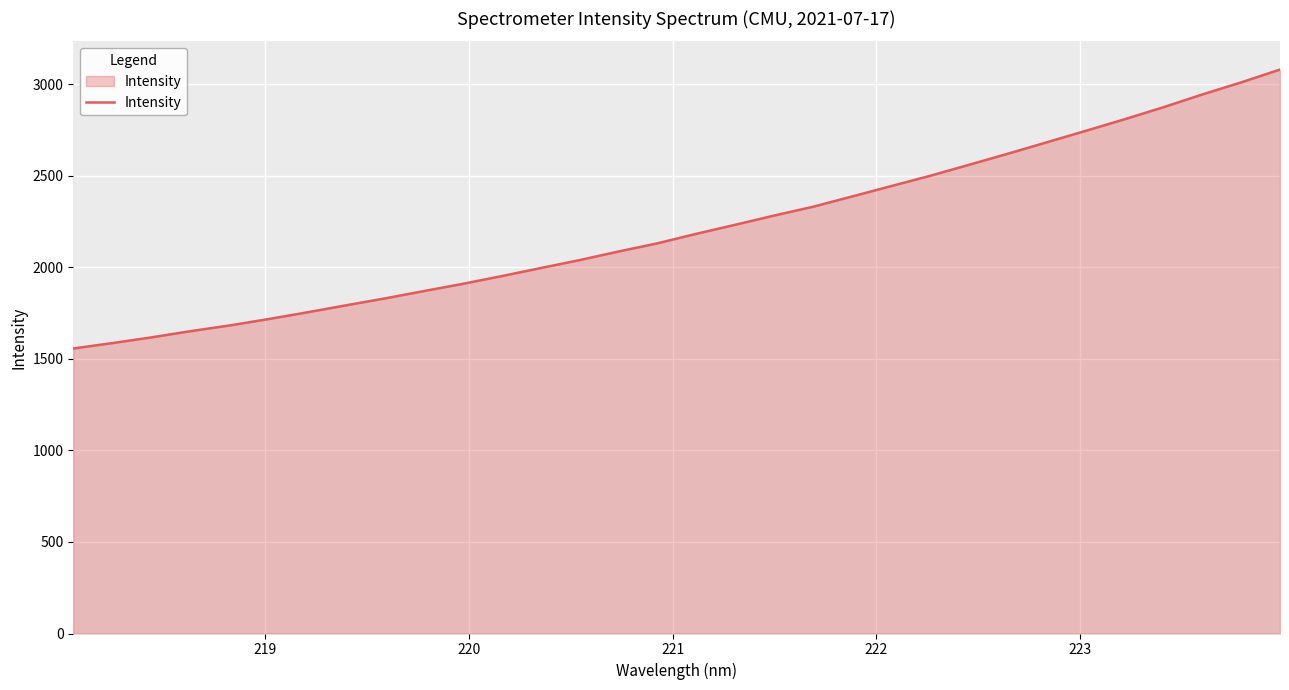

What is the difference between the maximum and minimum values?

1523.9